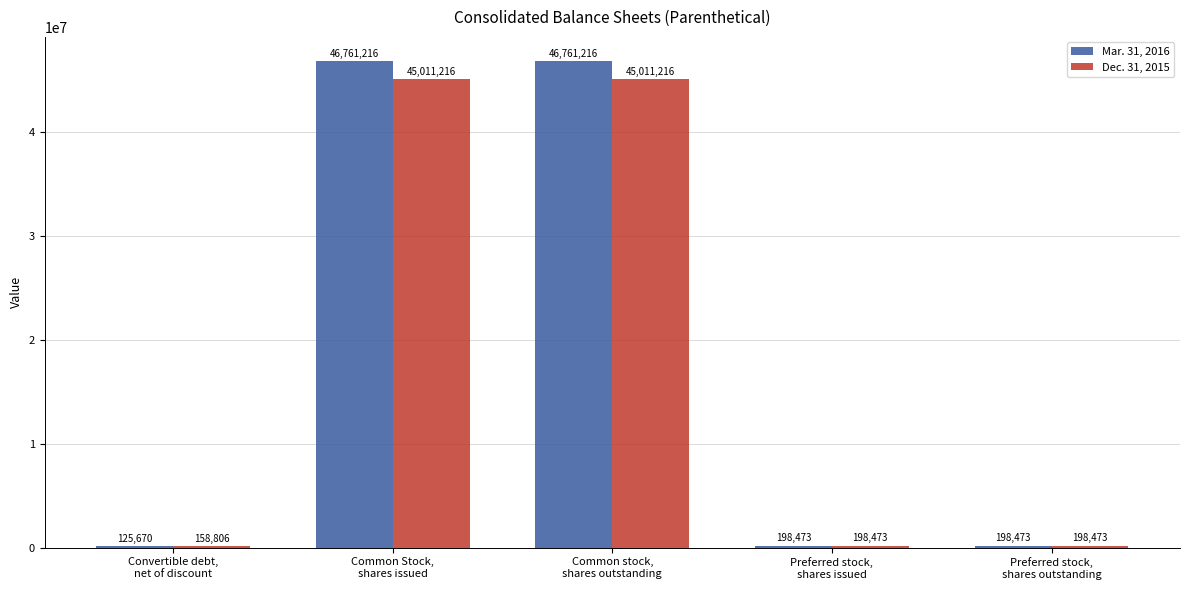

What are all the series names shown in the legend?

Mar. 31, 2016, Dec. 31, 2015